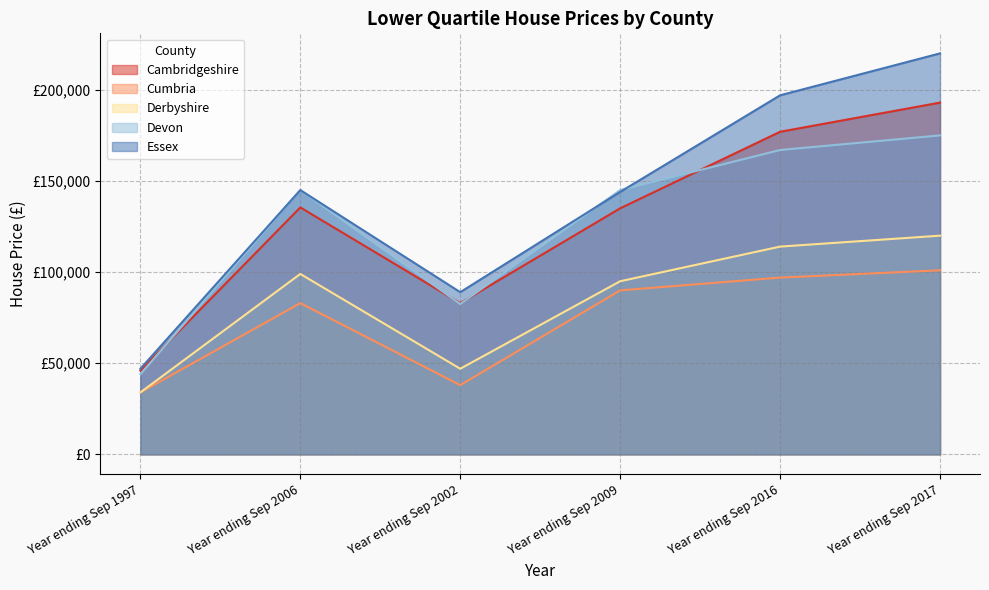

How many data points in Essex are above 145000?

2